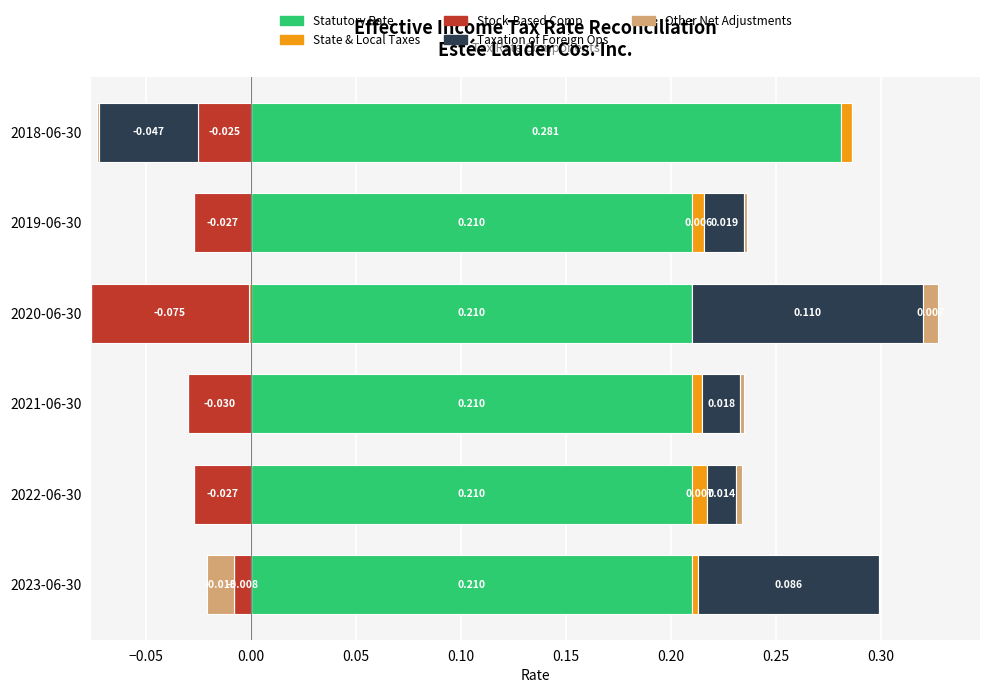

The Other Net Adjustments series shows 0.0 at 2021-06-30. True or false?

False